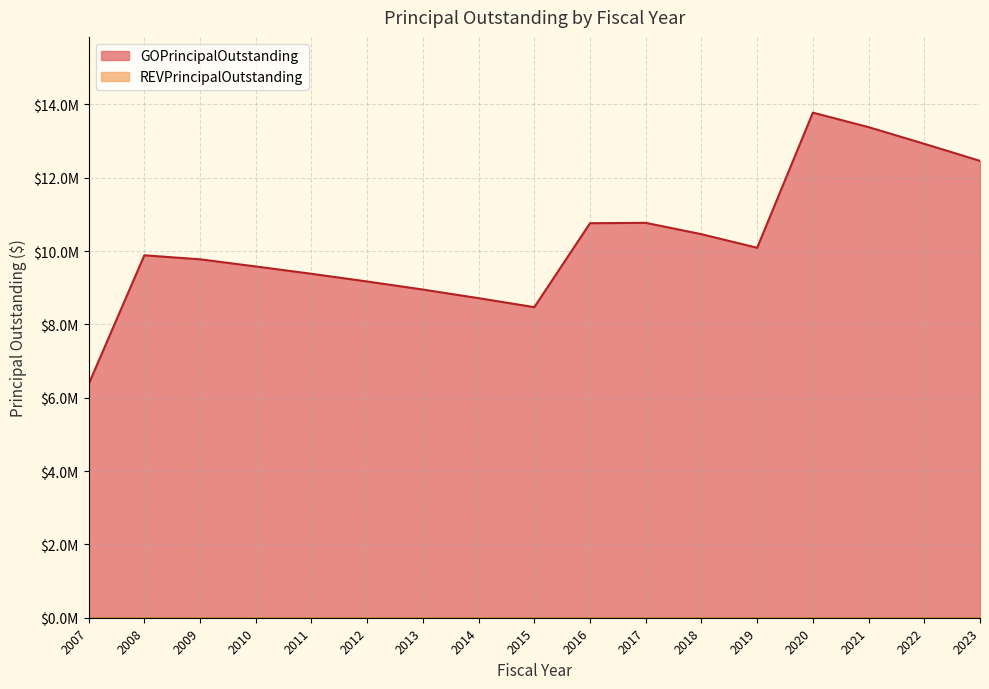

True or false: the data shows 4053040 at 2007.

False